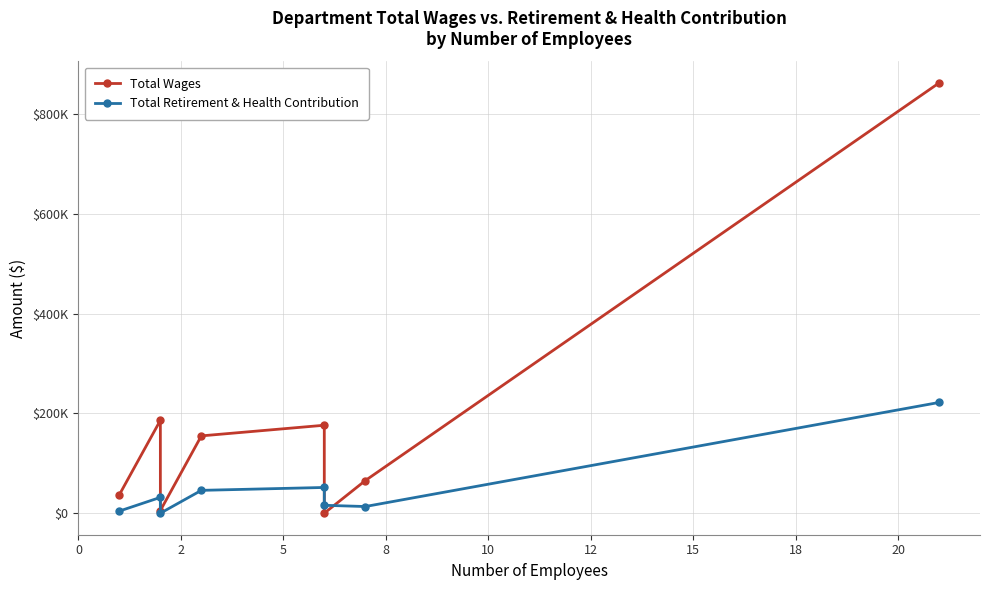

What is the total value across all series at 5?

5349